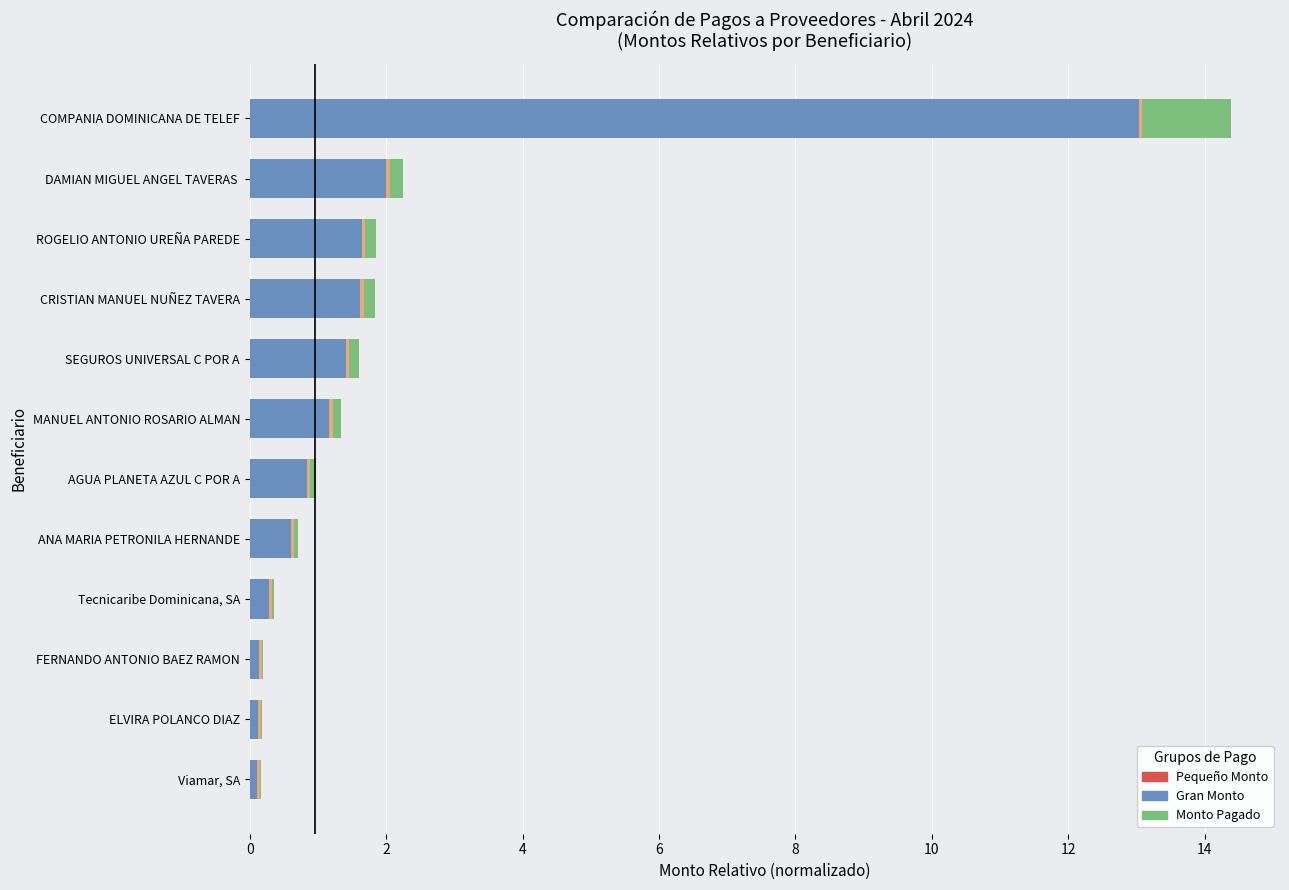

At which category is the sum across all series the highest?

COMPANIA DOMINICANA DE TELEF